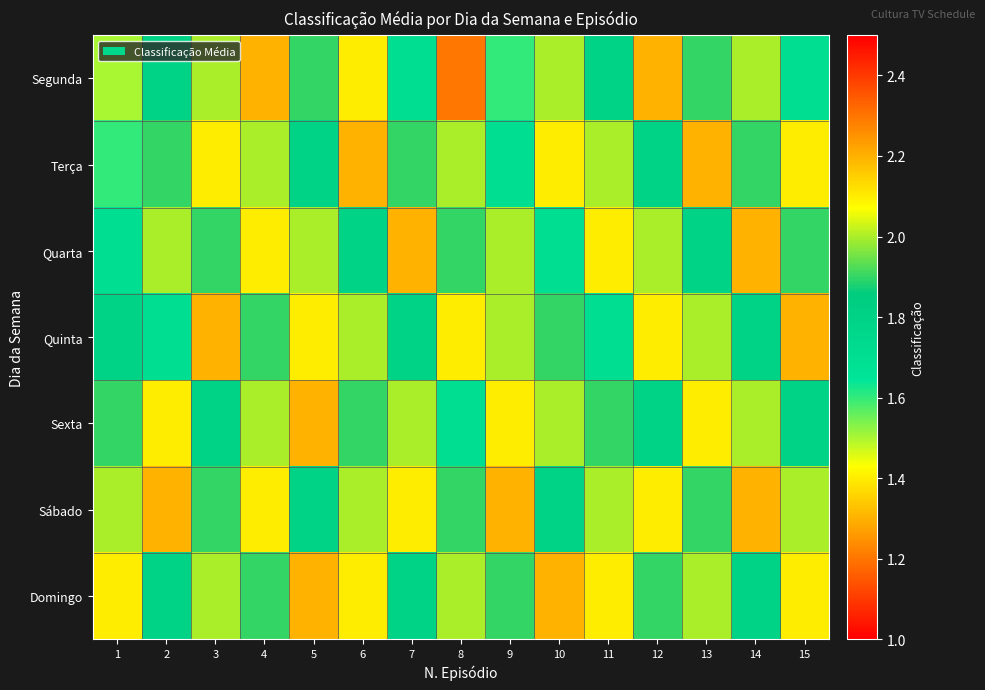

Reading left to right, extract all data points from this chart.

Segunda: 1=1.5	2=1.8	3=2.0	4=2.2	5=1.9	6=2.1	7=1.7	8=2.3	9=1.6	10=2.0	11=1.8	12=2.2	13=1.9	14=2.0	15=1.7
Terça: 1=1.6	2=1.9	3=2.1	4=2.0	5=1.8	6=2.2	7=1.9	8=2.0	9=1.7	10=2.1	11=2.0	12=1.8	13=2.2	14=1.9	15=2.1
Quarta: 1=1.7	2=2.0	3=1.9	4=2.1	5=2.0	6=1.8	7=2.2	8=1.9	9=2.0	10=1.7	11=2.1	12=2.0	13=1.8	14=2.2	15=1.9
Quinta: 1=1.8	2=1.7	3=2.2	4=1.9	5=2.1	6=2.0	7=1.8	8=2.1	9=2.0	10=1.9	11=1.7	12=2.1	13=2.0	14=1.8	15=2.2
Sexta: 1=1.9	2=2.1	3=1.8	4=2.0	5=2.2	6=1.9	7=2.0	8=1.7	9=2.1	10=2.0	11=1.9	12=1.8	13=2.1	14=2.0	15=1.8
Sábado: 1=2.0	2=2.2	3=1.9	4=2.1	5=1.8	6=2.0	7=2.1	8=1.9	9=2.2	10=1.8	11=2.0	12=2.1	13=1.9	14=2.2	15=2.0
Domingo: 1=2.1	2=1.8	3=2.0	4=1.9	5=2.2	6=2.1	7=1.8	8=2.0	9=1.9	10=2.2	11=2.1	12=1.9	13=2.0	14=1.8	15=2.1